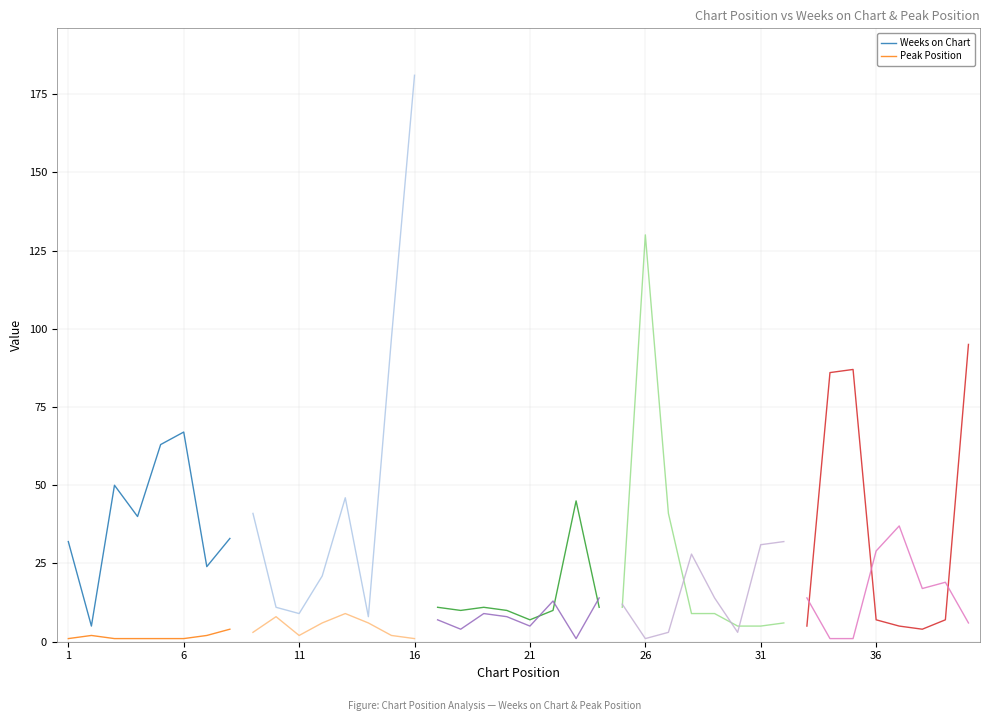

List the series in order of their overall mean, lowest first.

Peak Position, Weeks on Chart